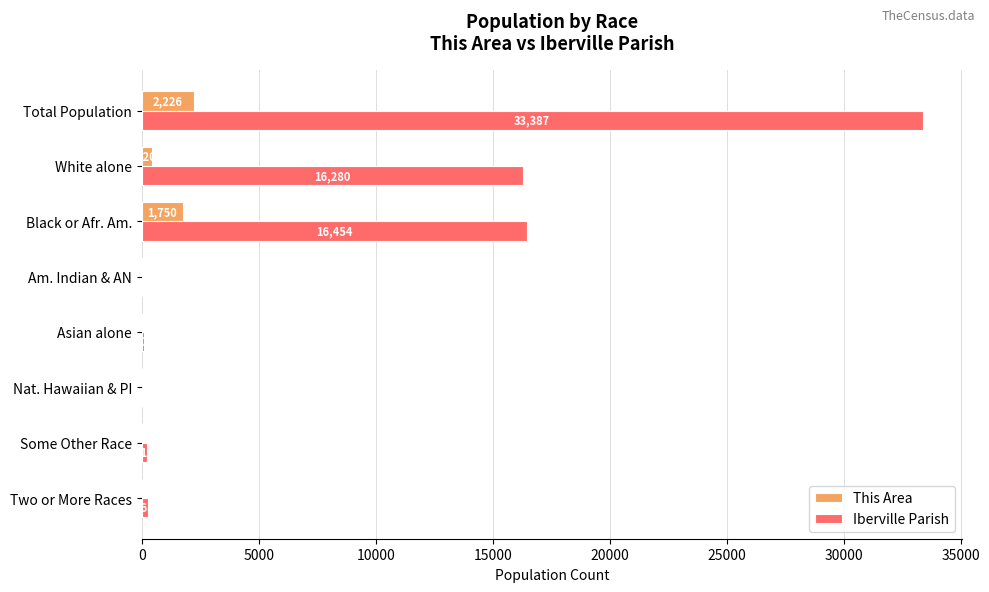

Between White alone and Two or More Races, which series saw the biggest shift?

Iberville Parish